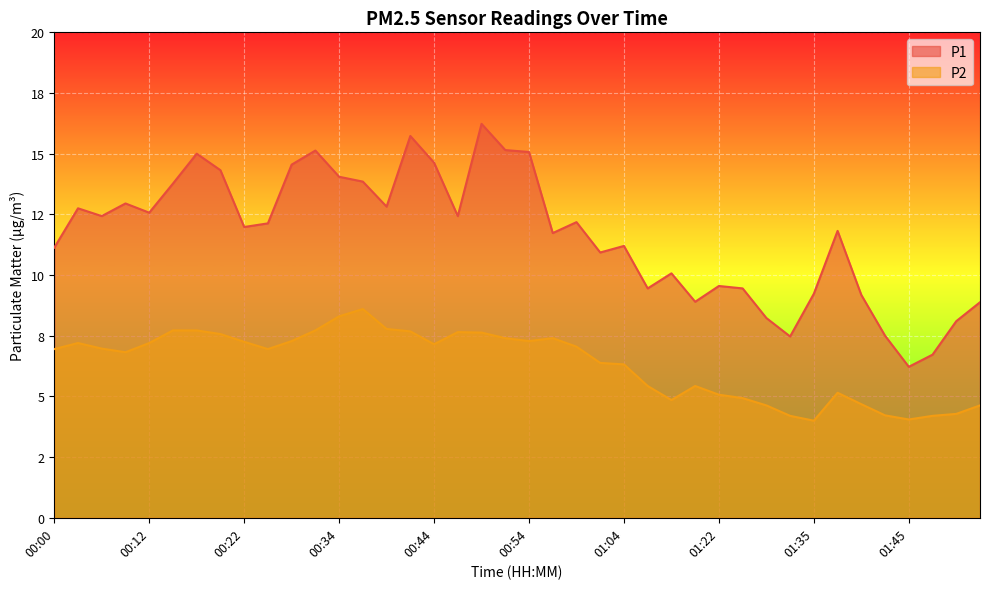

What is the difference between the highest and lowest values at 01:35?

5.2